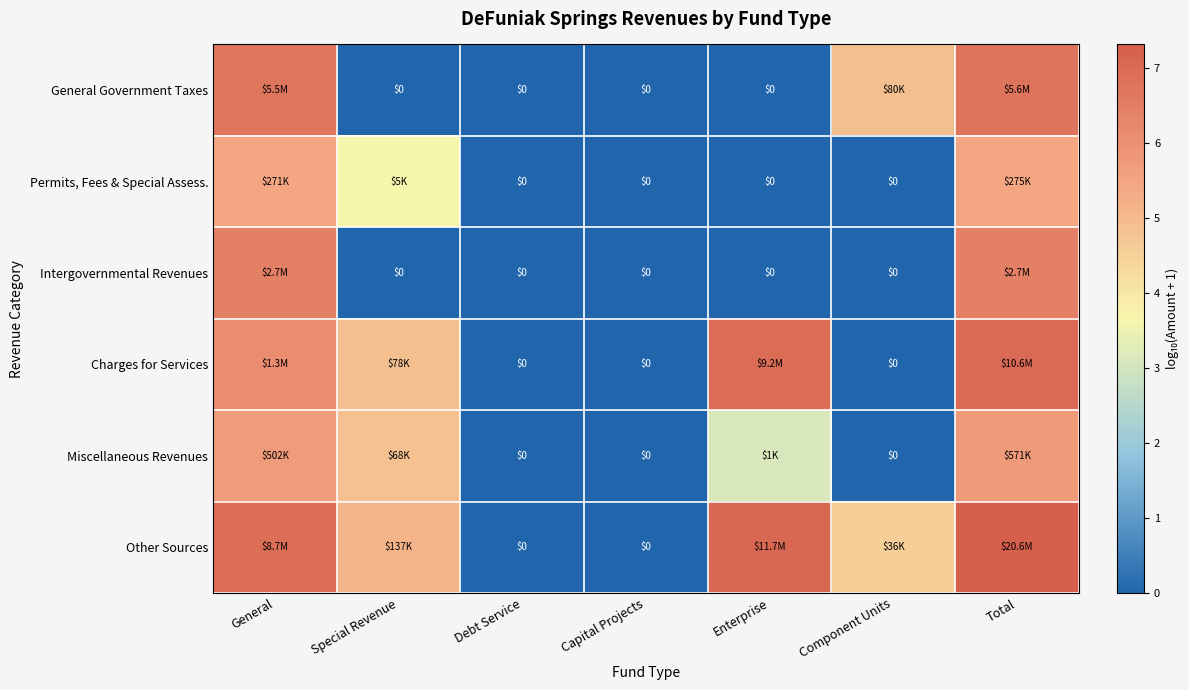

Is it true that Charges for Services equals 4.9 at Special Revenue?

True